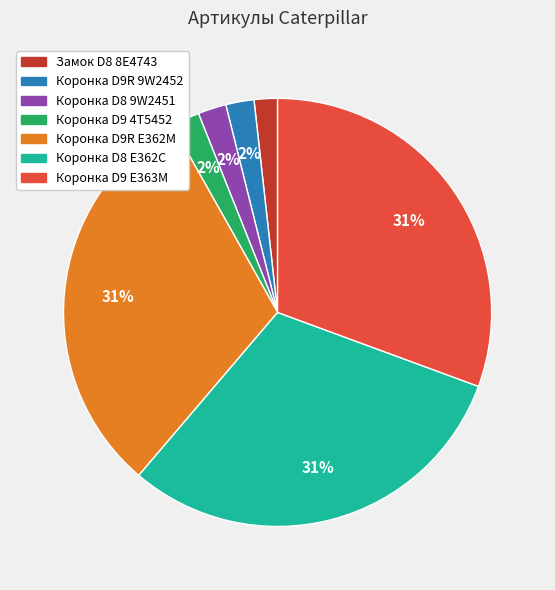

Do Коронка D8 E362C and Коронка D9 4T5452 together represent more than half of the pie?

No